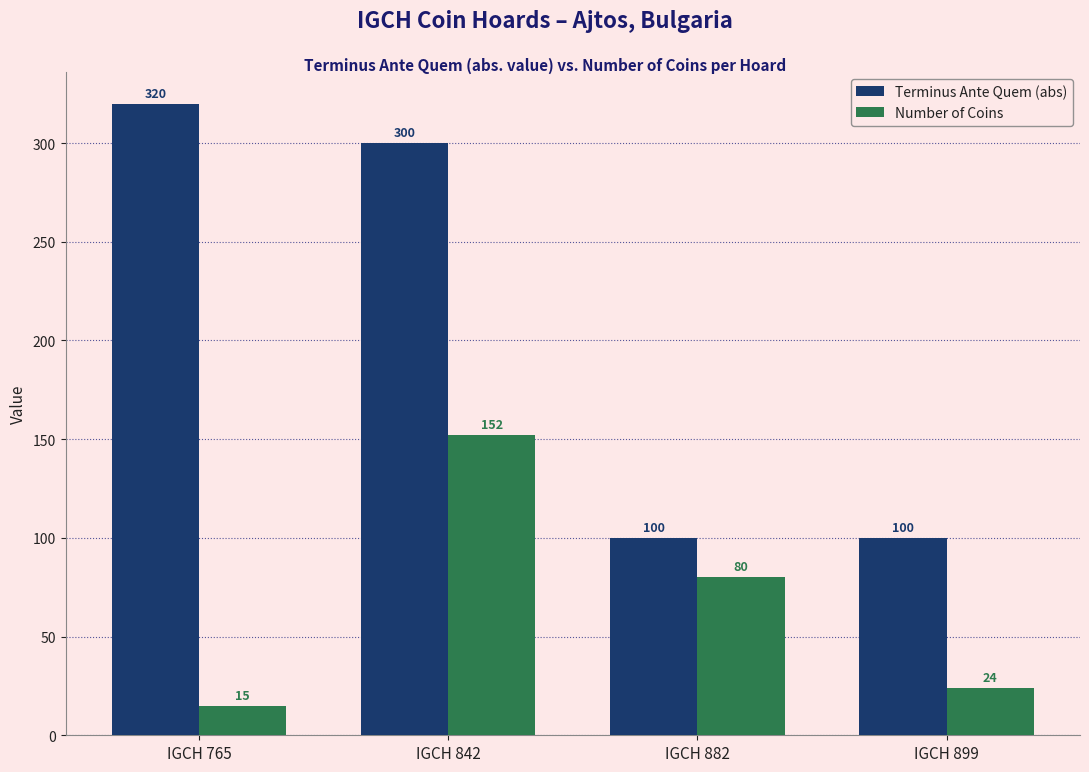

Which series has the largest total across all categories?

Terminus Ante Quem (abs)